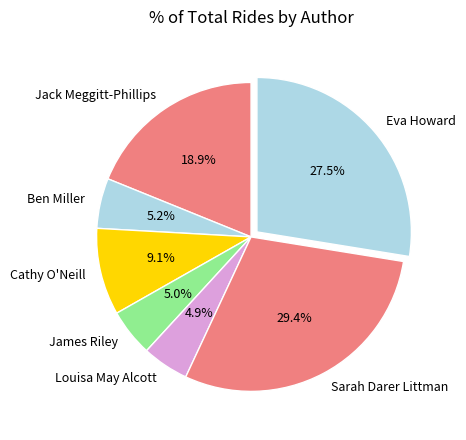

Which category has the biggest portion of the pie?

Sarah Darer Littman